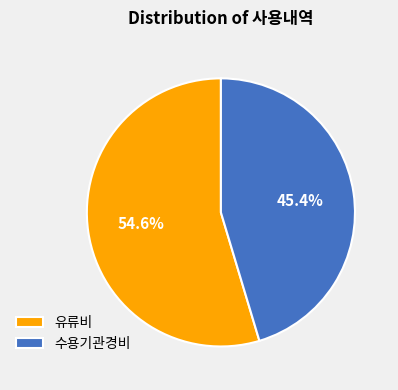

Is it true that 유류비 is 55% of the pie?

True